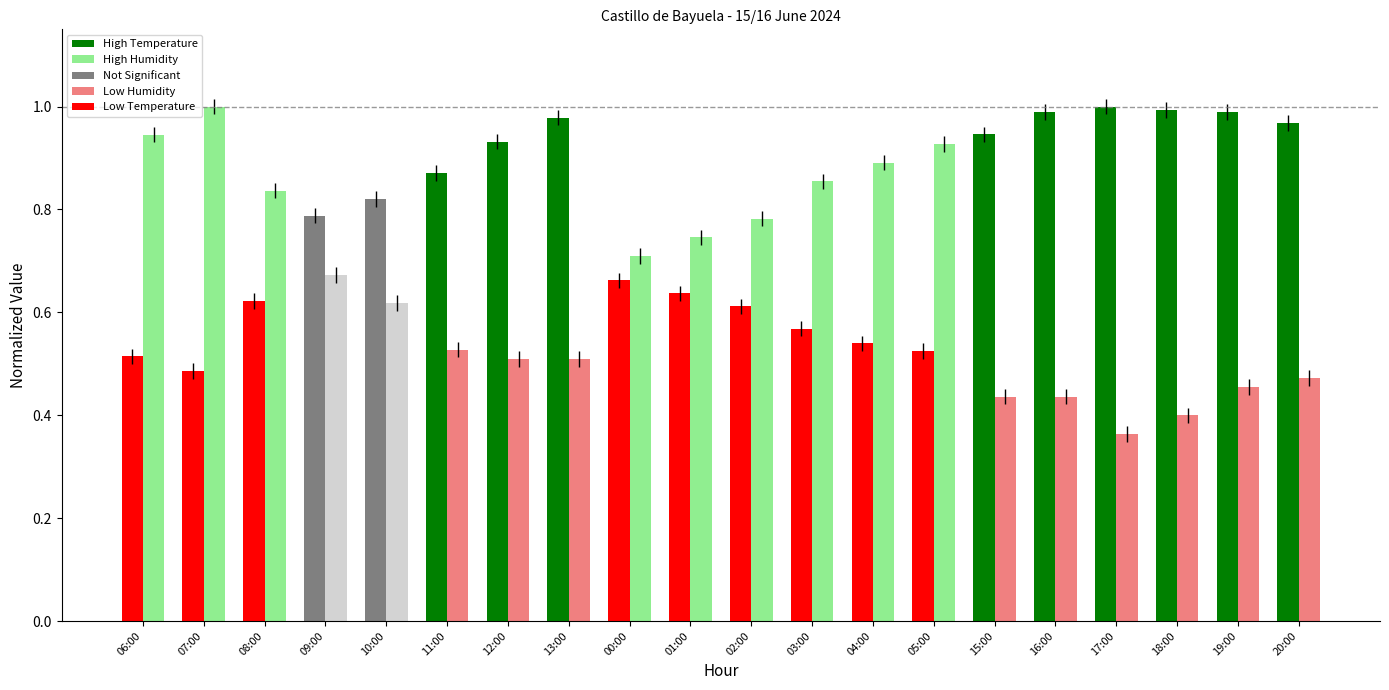

What is the total value across all series at 08:00?

1.5